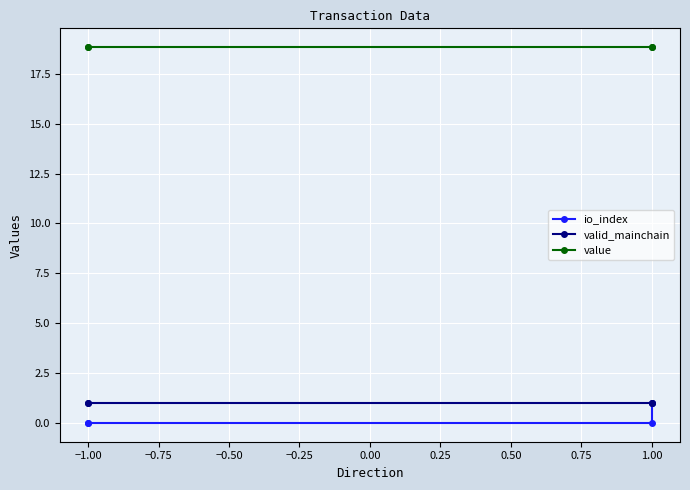

Is this an area chart (filled region under the line)?

No